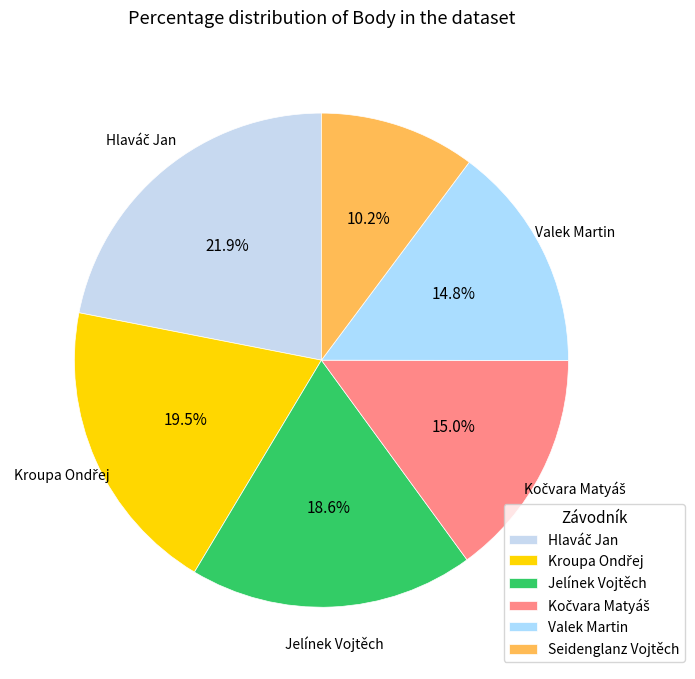

How many segments does this pie chart have?

6